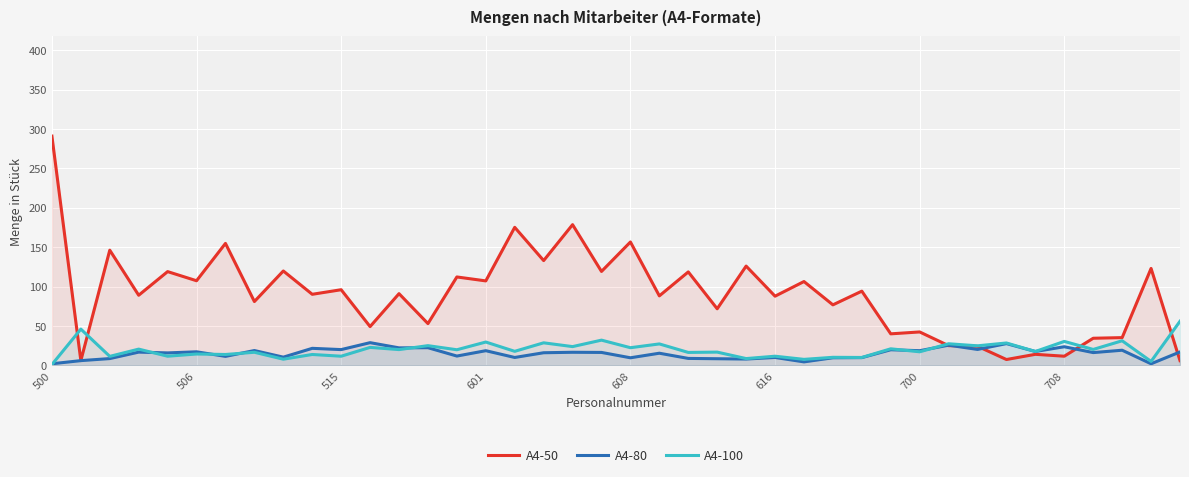

After their last crossing, which series has the higher values: A4-100 or A4-80?

A4-100